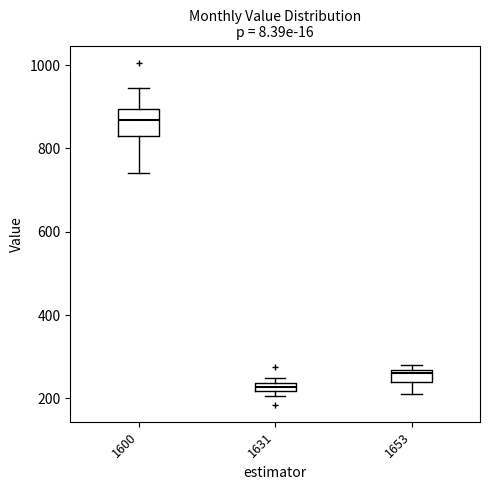

Where is the lower edge of the box at x = 1600 on the y-axis? The values are not printed on the chart, so give them approximately, as read against the axis.

820